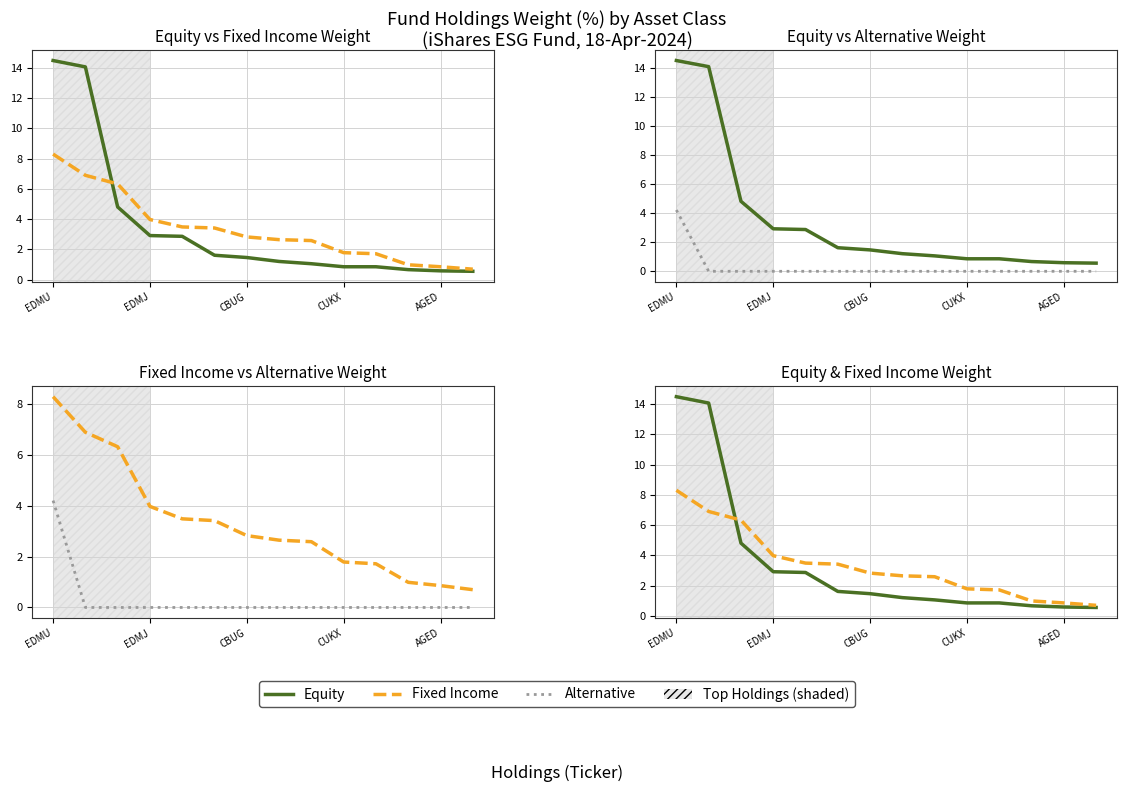

Between CBUG and 12, which series saw the biggest shift?

Fixed Income